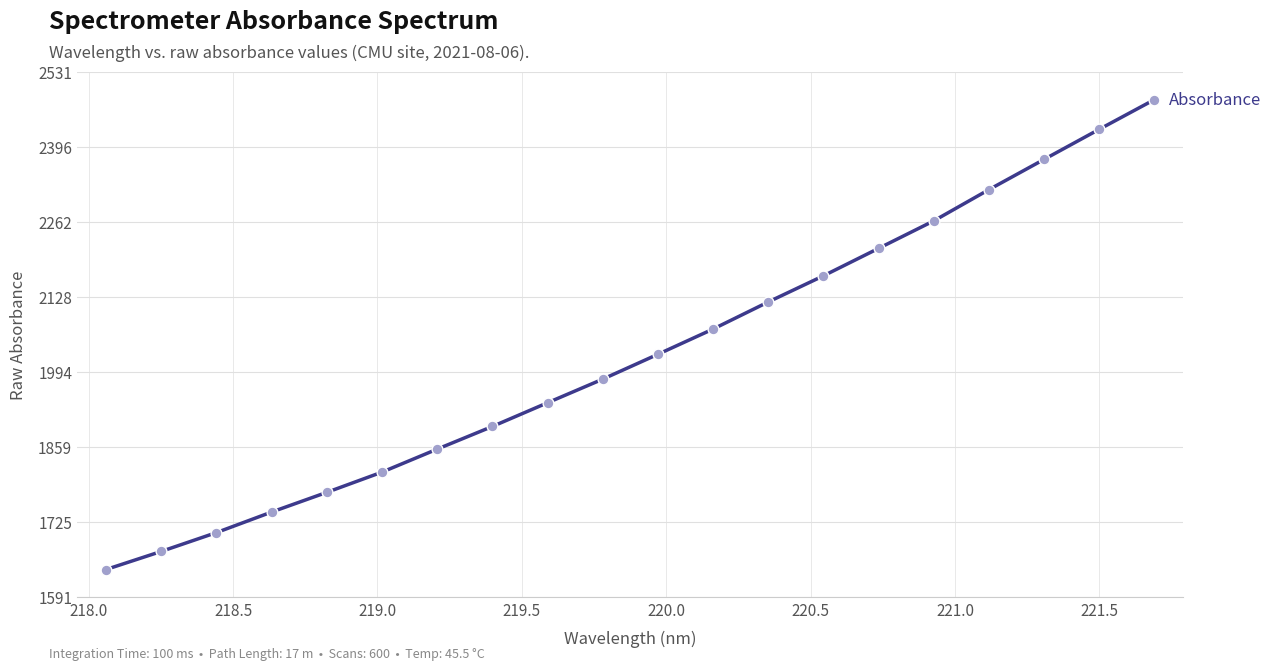

What is the difference between the maximum and minimum values?

841.2